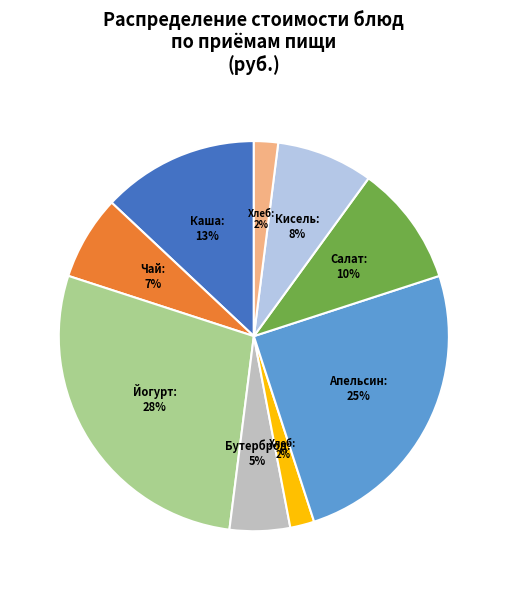

Is there a majority slice in this chart?

No